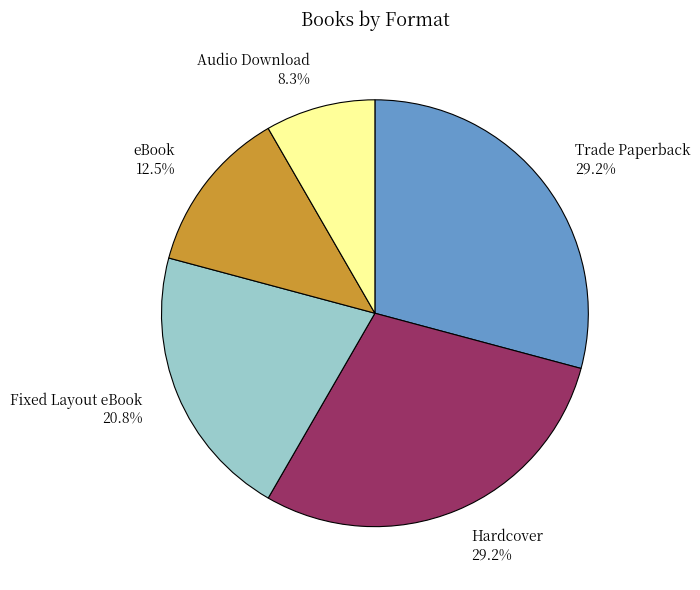

What portion of the pie excludes Hardcover 29.2%?

70.8%